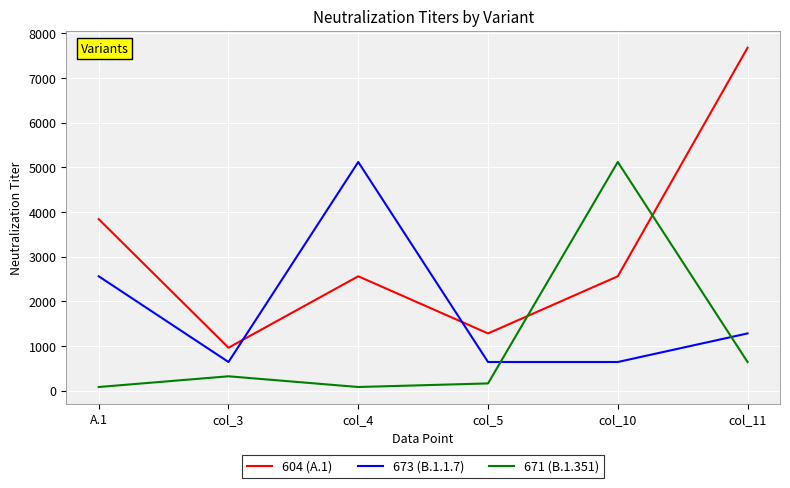

At which category does 673 (B.1.1.7) reach its first local peak?

col_4